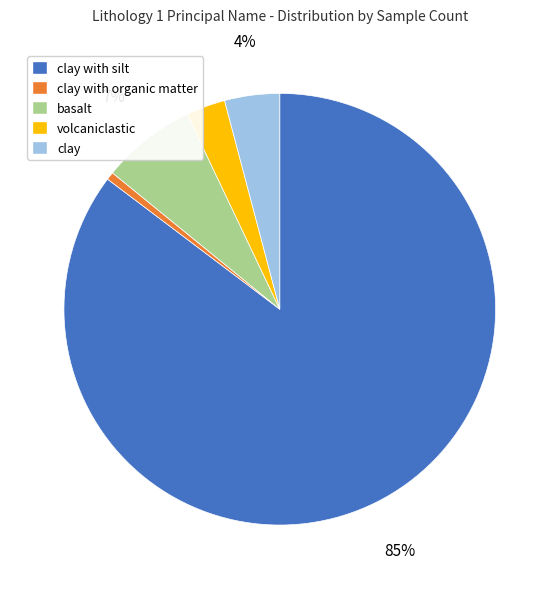

Does any single category account for the majority?

Yes